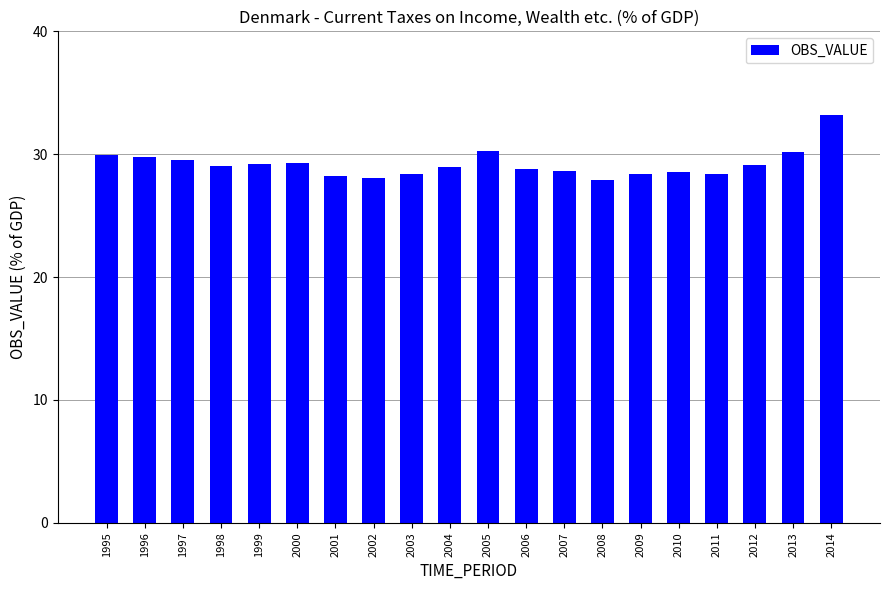

What value does the data have at 2012?

29.2